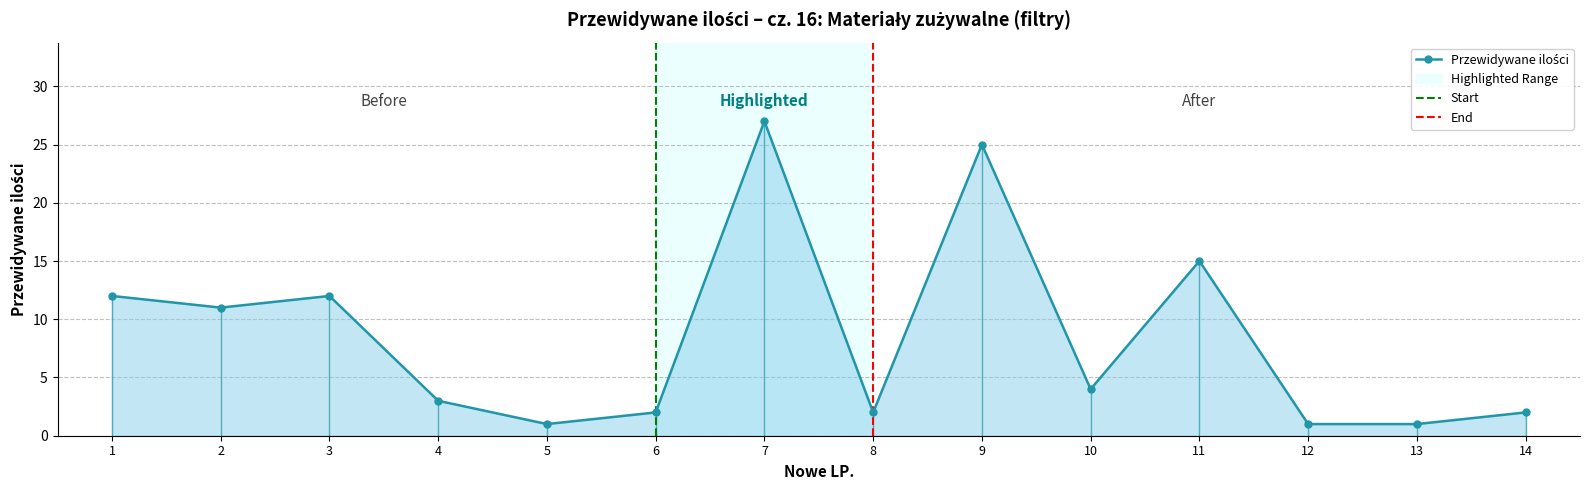

Reading left to right, extract all data points from this chart.

12	11	12	3	1	2	27	2	25	4	15	1	1	2